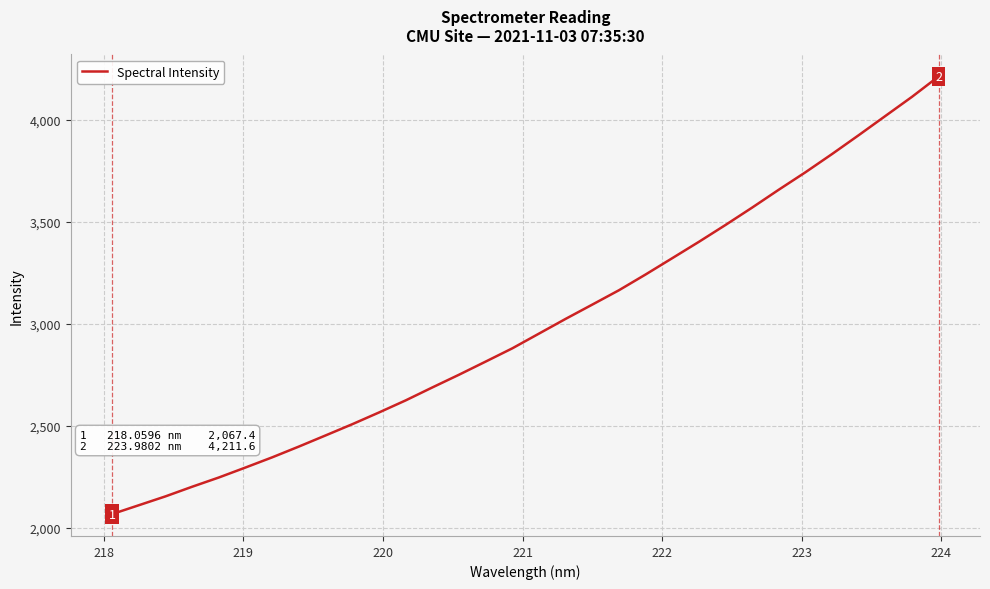

What is the minimum value shown in the chart?

2067.4